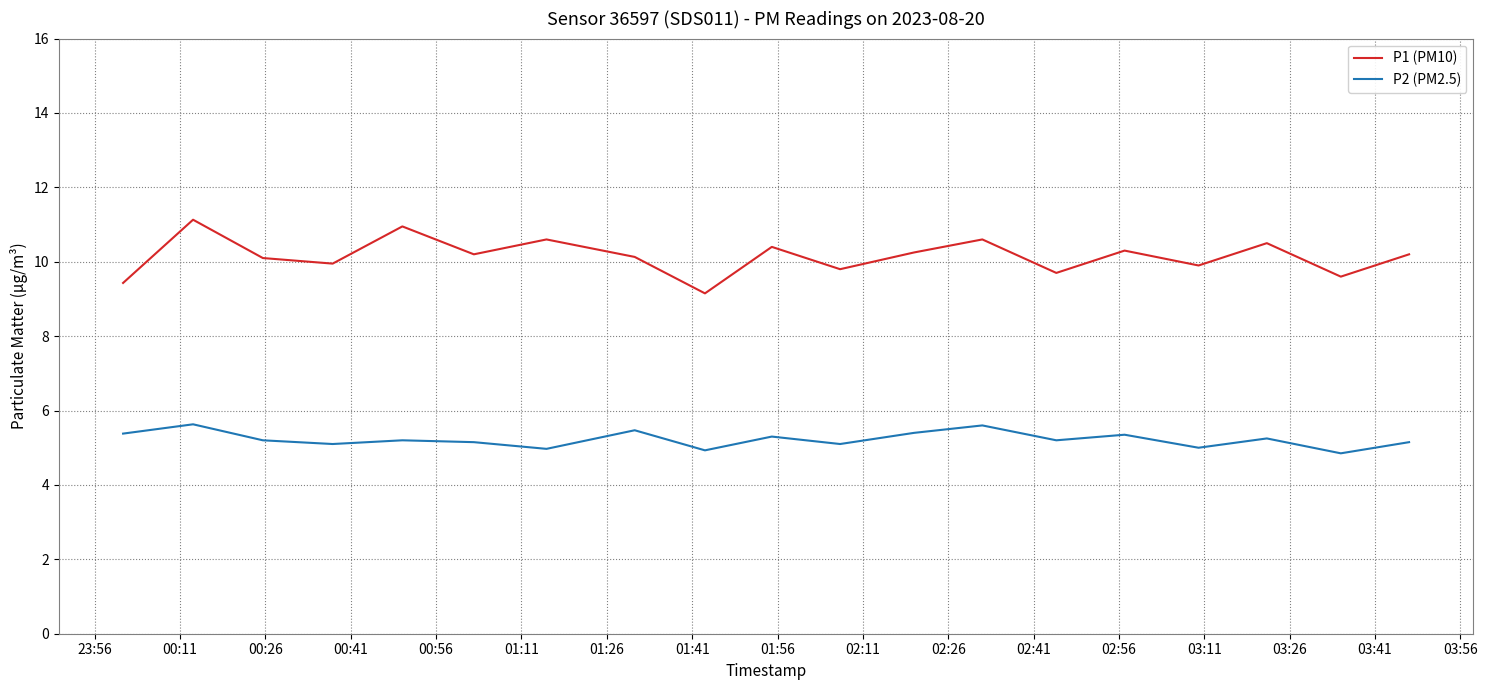

True or false: P2 (PM2.5) and P1 (PM10) cross at least once.

False